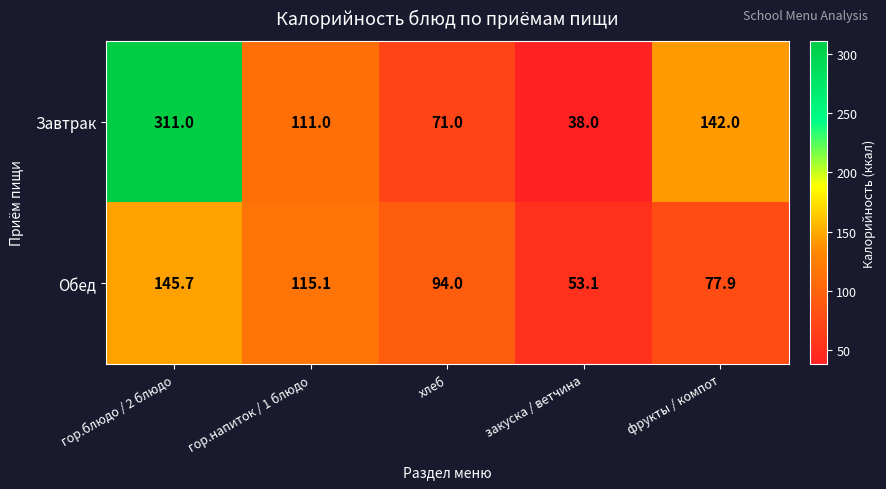

What is the difference between the Обед values at закуска / ветчина and гор.блюдо / 2 блюдо?

92.6